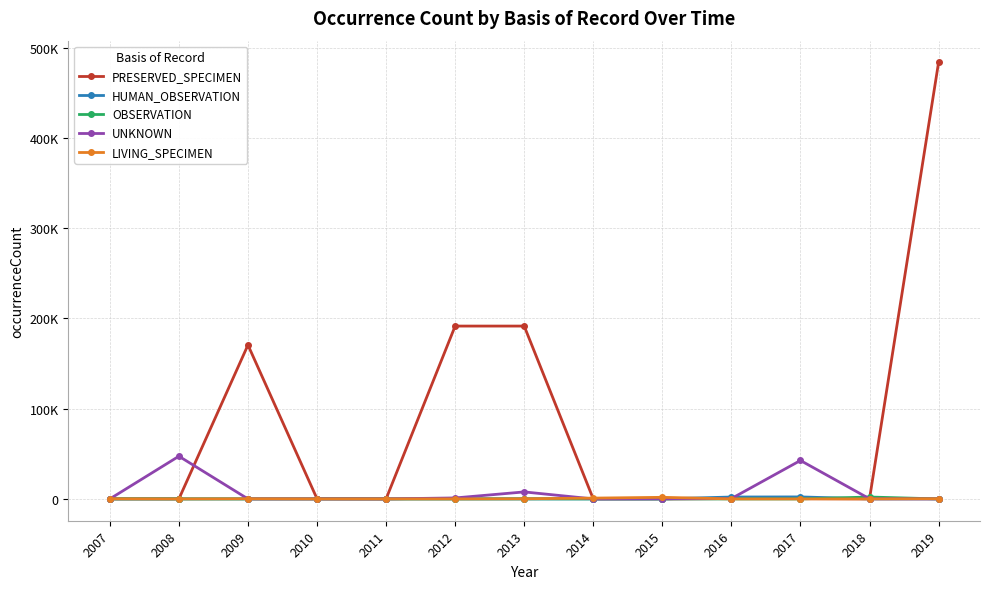

The value of HUMAN_OBSERVATION at 2019 is -1525. True or false?

False